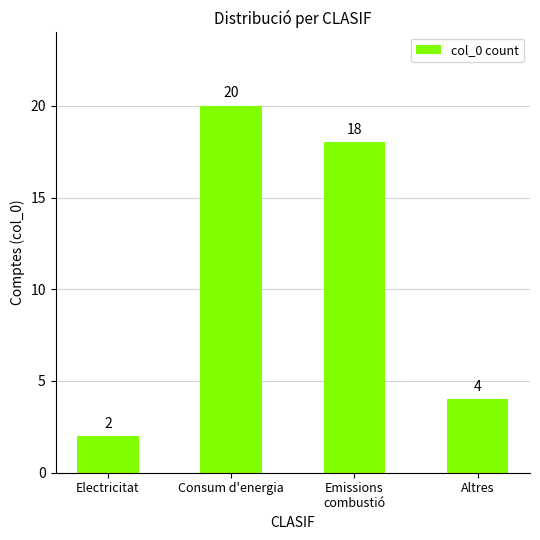

What value does the data have at Consum d'energia, to the nearest 5?

20